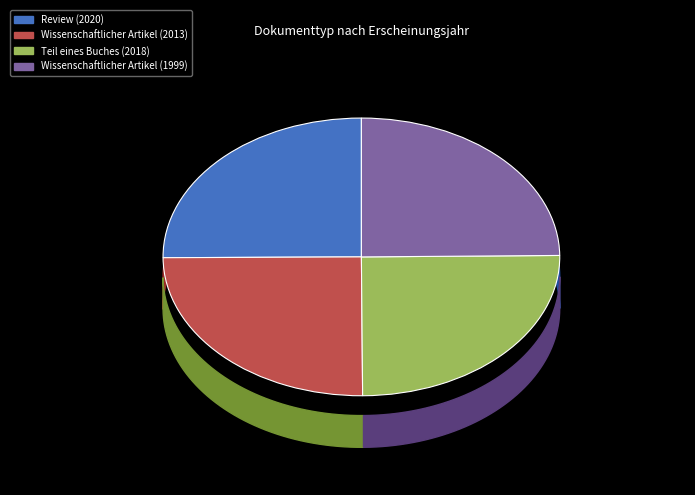

Count the number of slices in the pie.

4